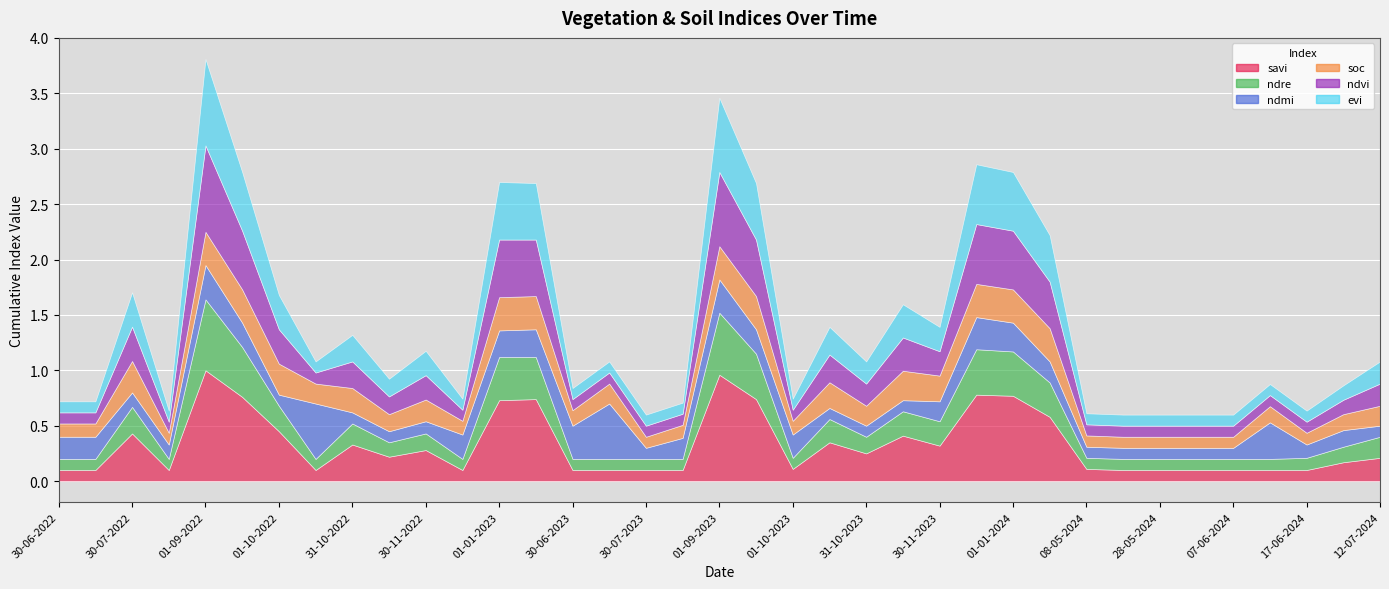

How many times do ndre and ndvi cross each other?

1